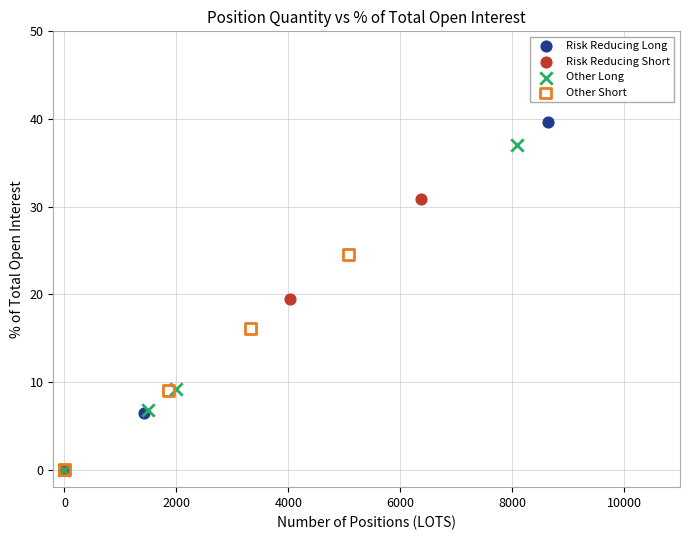

Which series reaches the maximum Y coordinate?

Risk Reducing Long